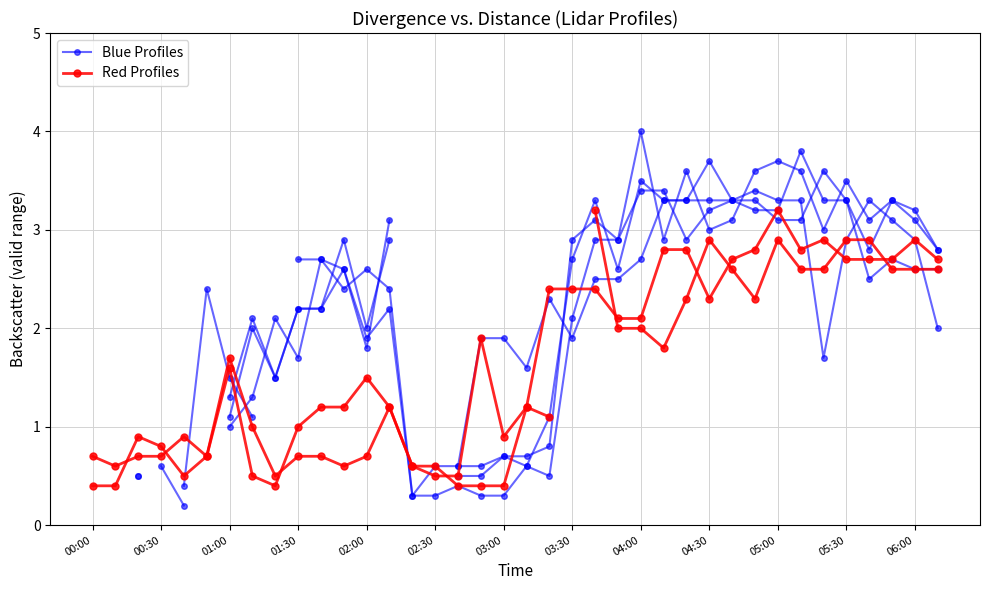

The value of Blue Profiles at 35 is 4.5. True or false?

False